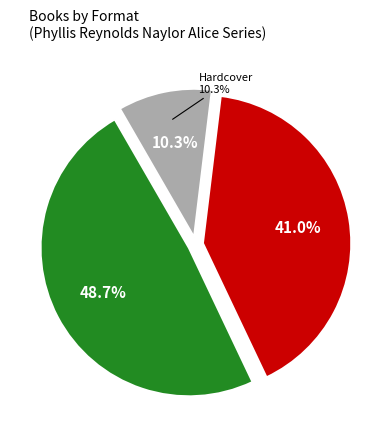

To the nearest percent, what portion does eBook represent?

41%